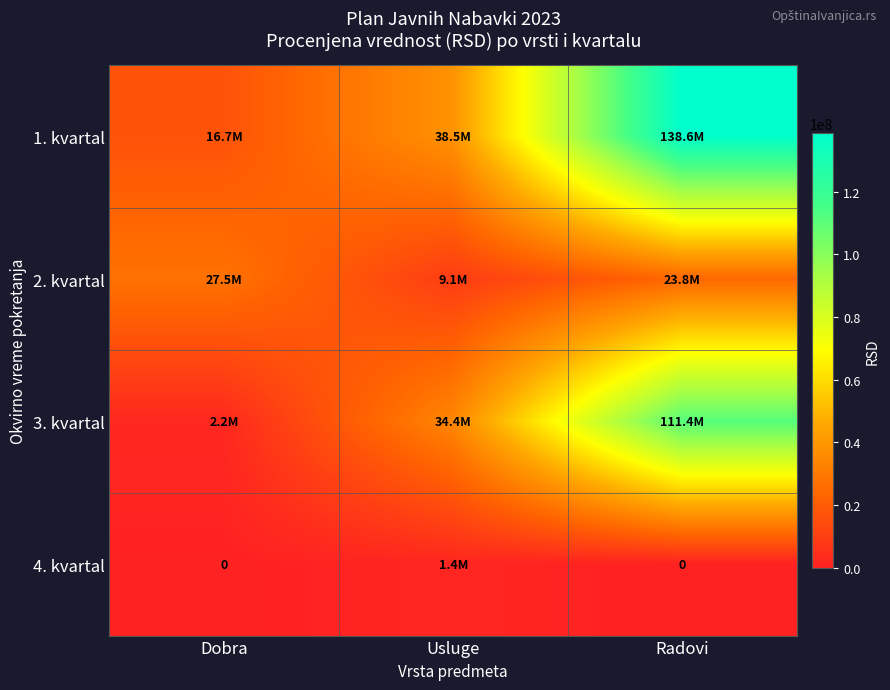

The value of 4. kvartal at Radovi is 0.0. True or false?

True